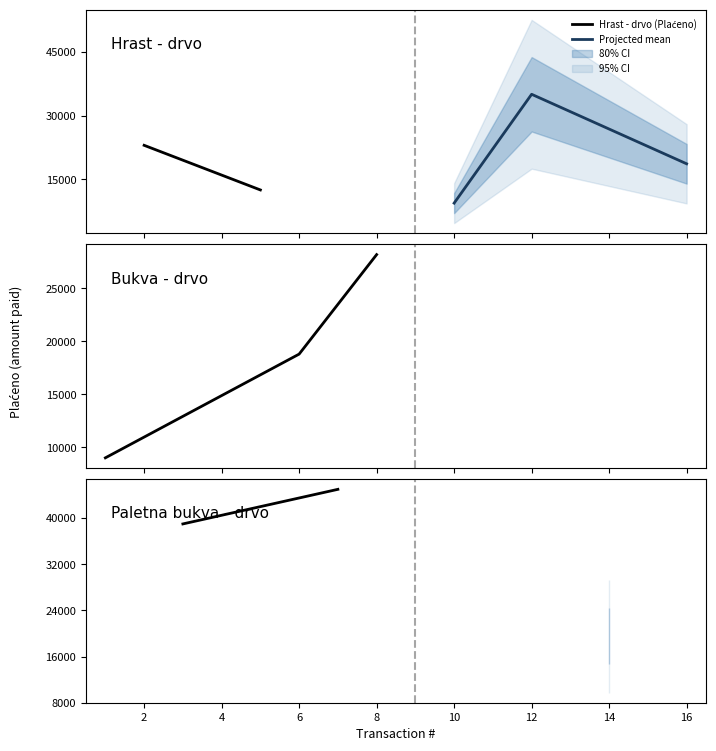

How many lines are shown in the chart?

3